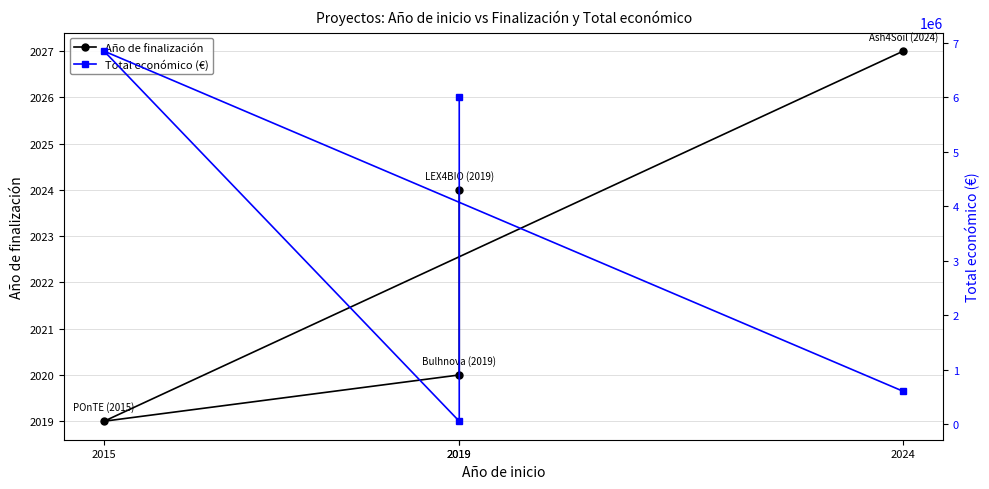

Between 2019 and 2015, which is larger?

2019